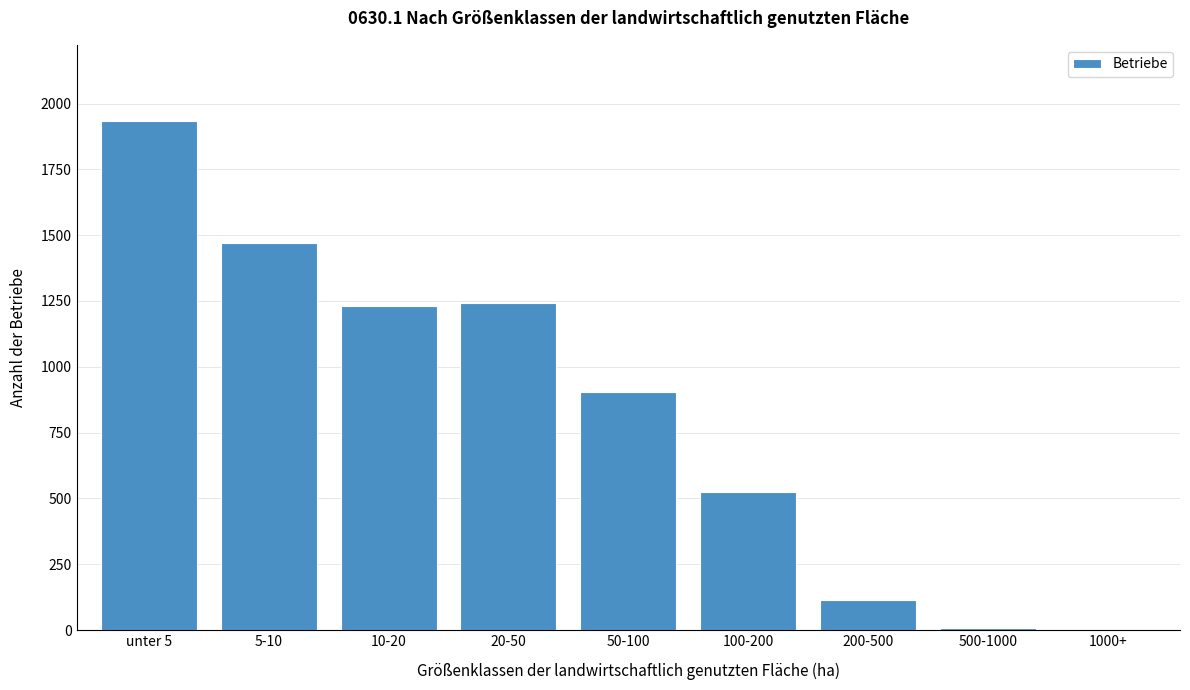

Which has a higher value, 1000+ or 20-50?

20-50